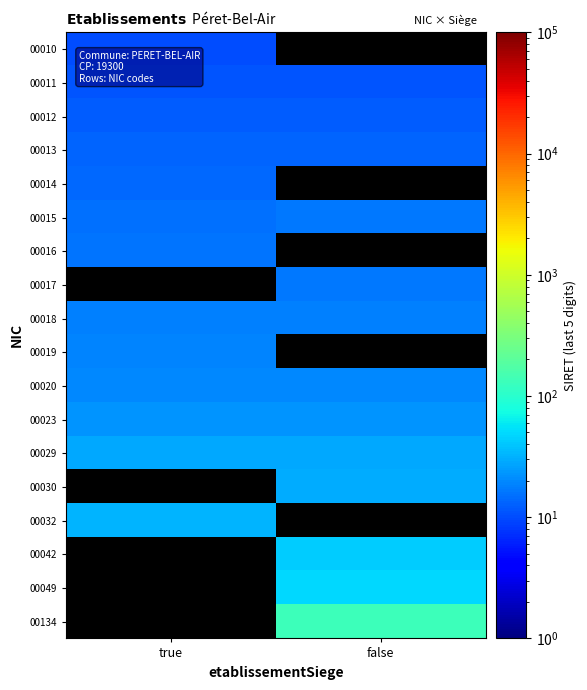

What is the spread (max minus min) of values at true?

22.0